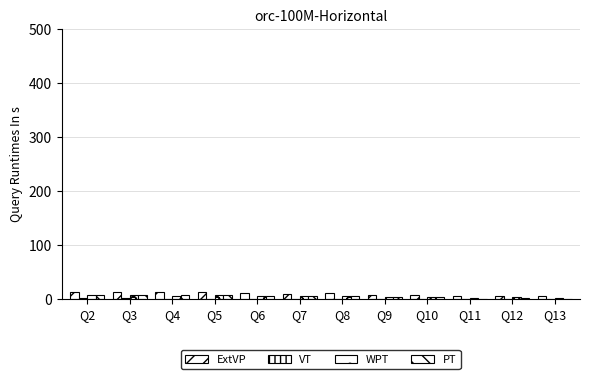

What is the total value across all series at Q9?

15.0